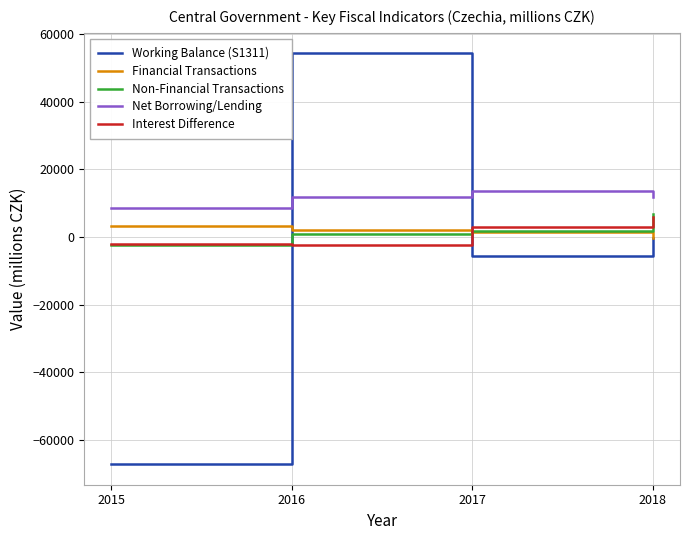

Between 2017 and 2018, which series saw the biggest shift?

Working Balance (S1311)